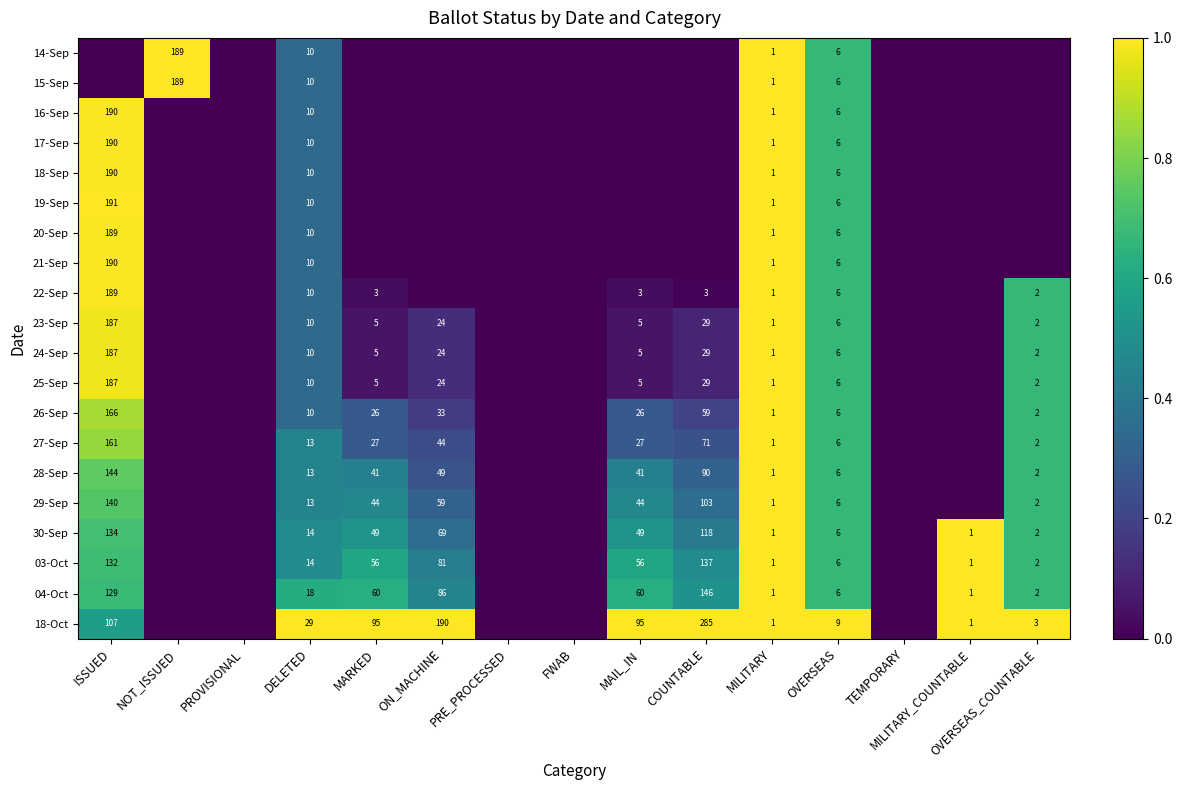

What is the total value across all series at OVERSEAS?

123